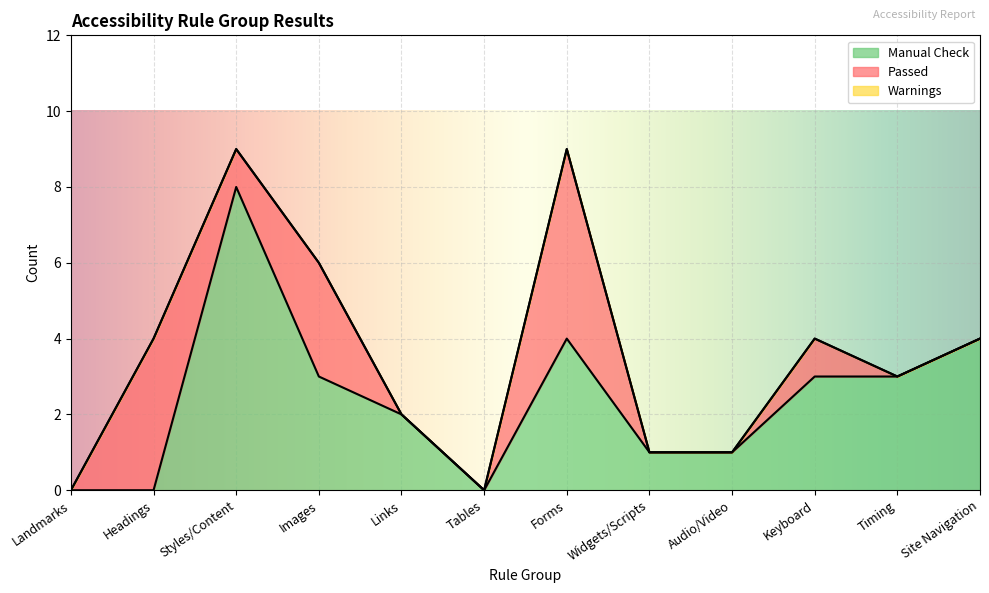

True or false: Manual Check and Warnings cross at least once.

False